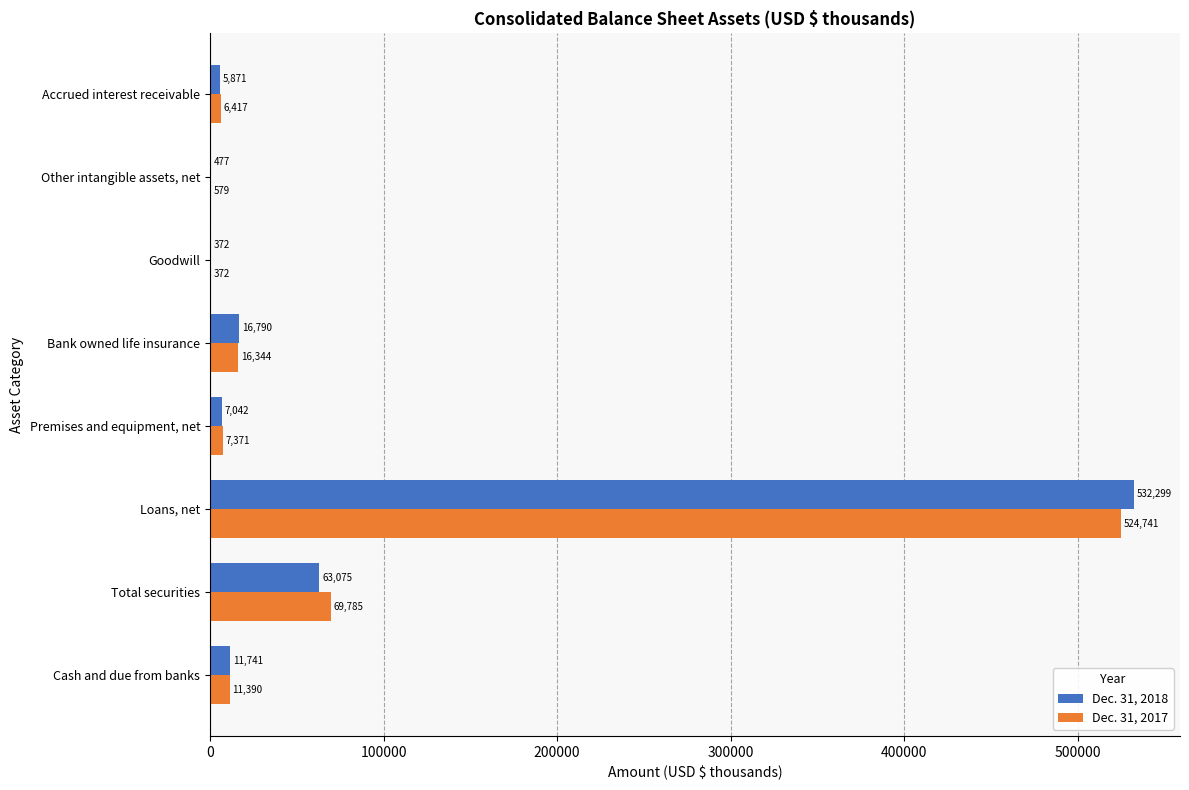

True or false: Dec. 31, 2017 has a value of 44408 at Total securities.

False